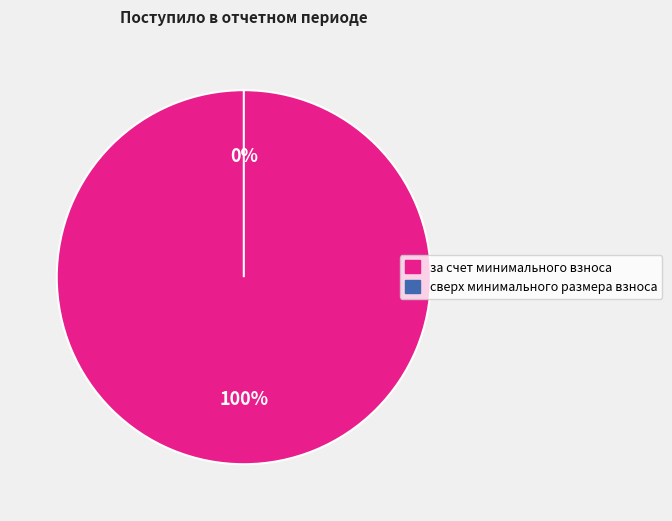

To the nearest percent, what is the difference between the largest and smallest slice percentages?

100%